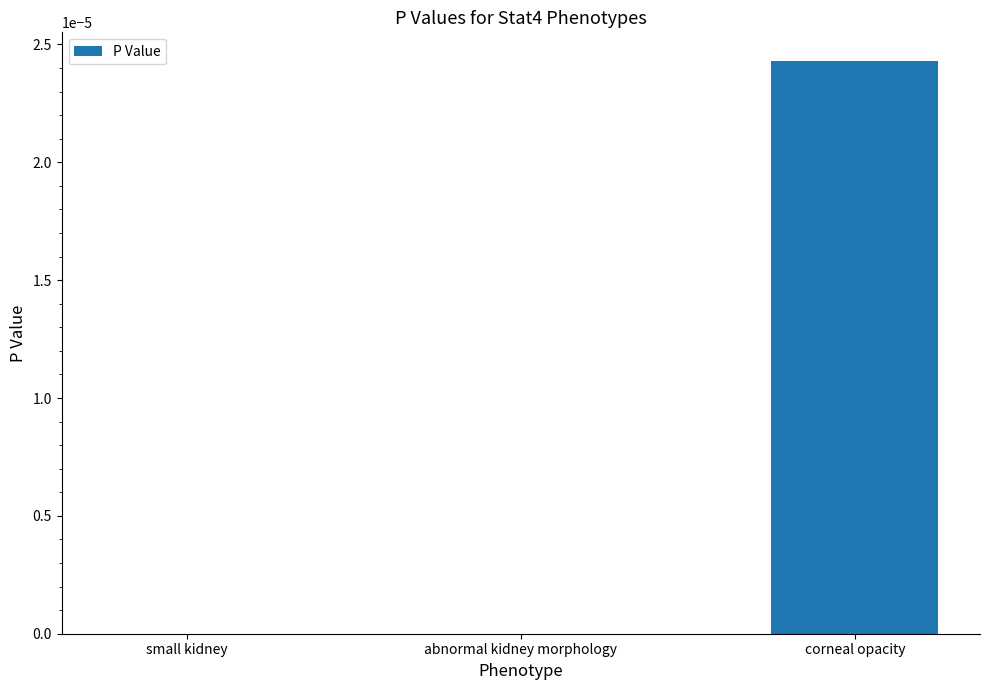

Which has a higher value, small kidney or corneal opacity?

corneal opacity